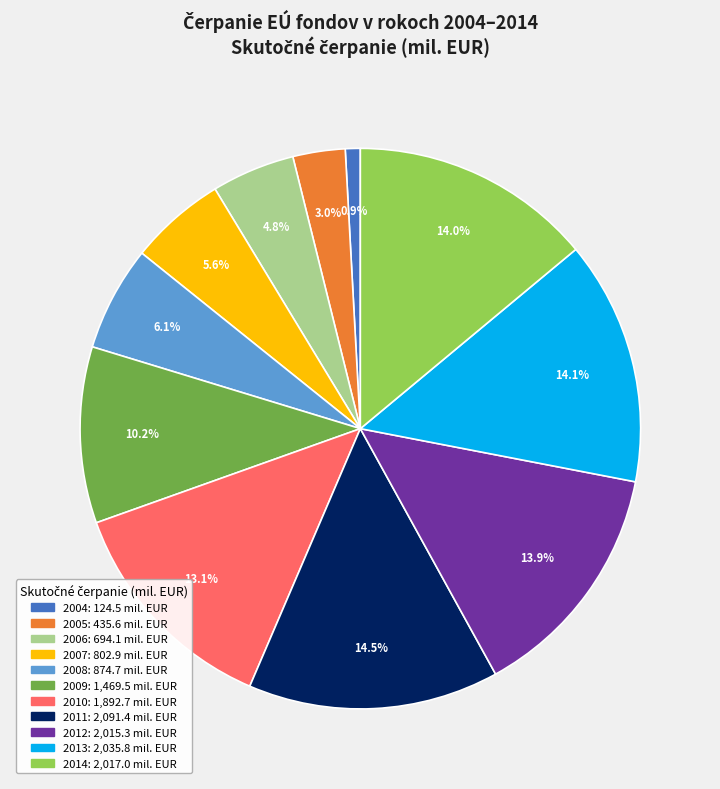

Is it true that 2010 is 13% of the pie?

True